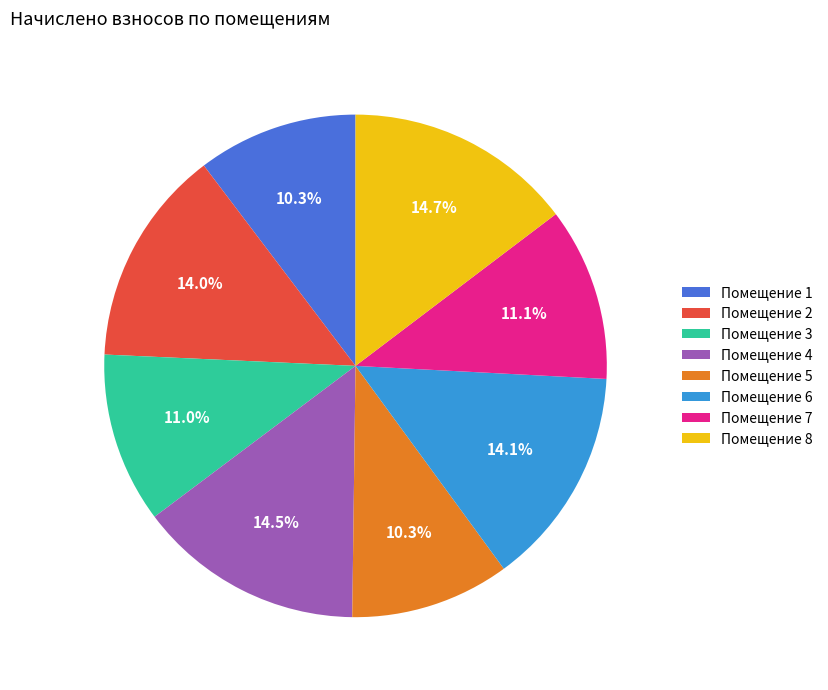

Which has a higher value, Помещение 3 or Помещение 2?

Помещение 2